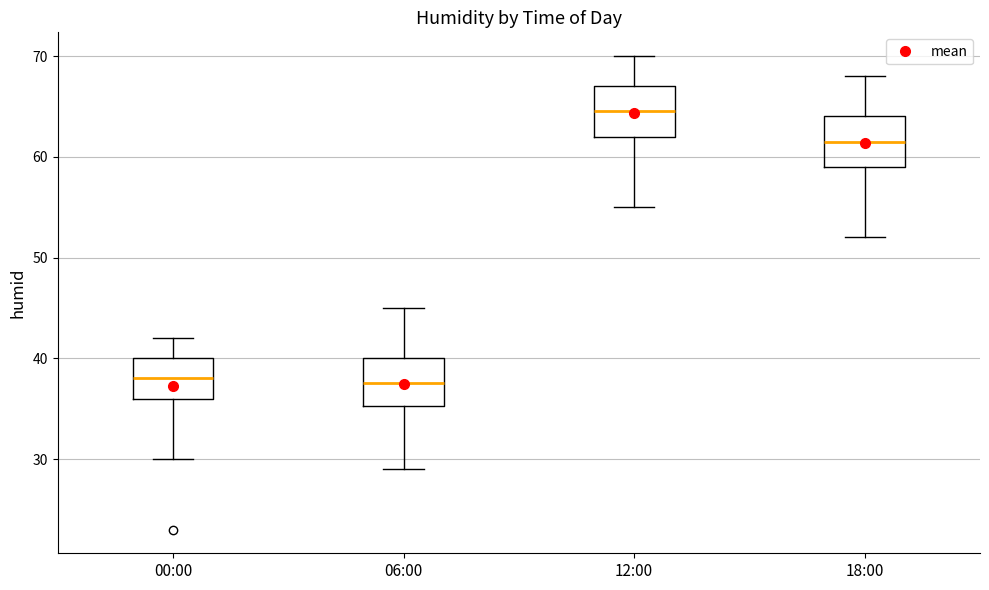

Reading left to right, read every box against the y-axis: the position of its median line, the range the box covers, and the ends of its whiskers. The values are not printed on the chart, so give them approximately, as read against the axis.

00:00: median 38, box 36 to 40, whiskers 30 to 42
06:00: median 38, box 35 to 40, whiskers 29 to 45
12:00: median 65, box 62 to 67, whiskers 55 to 70
18:00: median 62, box 59 to 64, whiskers 52 to 68